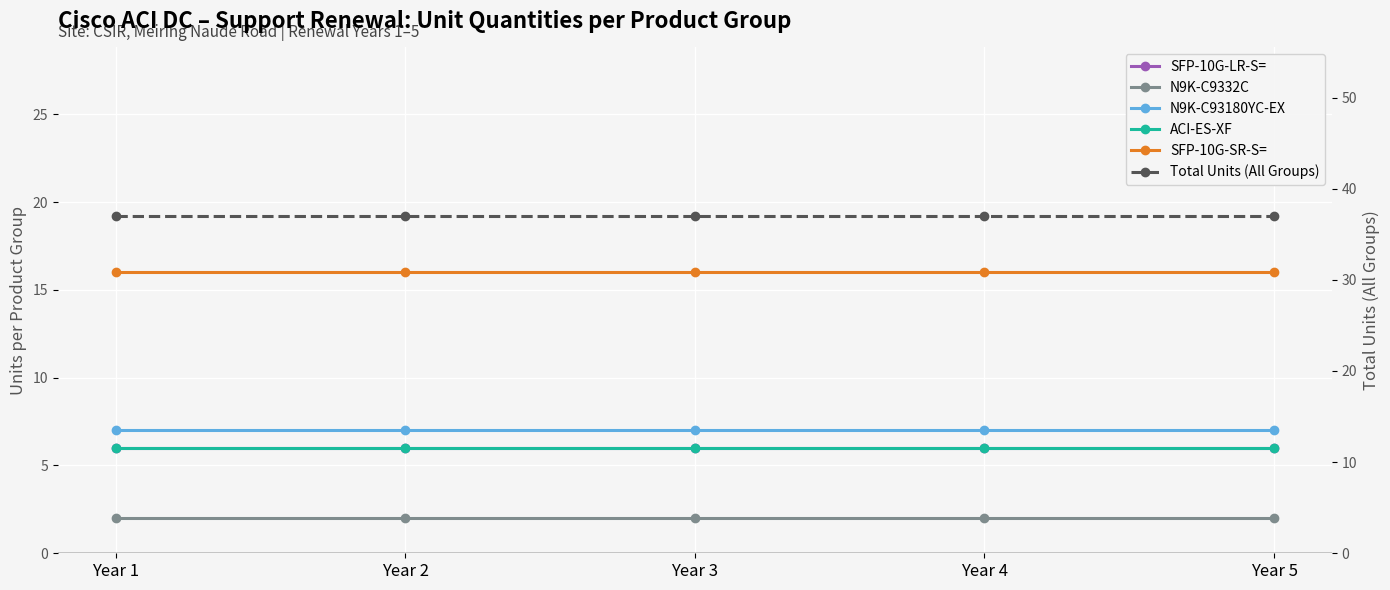

Reading right to left, what are all the values shown in this chart?

SFP-10G-LR-S=: 6	6	6	6	6
N9K-C9332C: 2	2	2	2	2
N9K-C93180YC-EX: 7	7	7	7	7
ACI-ES-XF: 6	6	6	6	6
SFP-10G-SR-S=: 16	16	16	16	16
Total Units (All Groups): 37	37	37	37	37